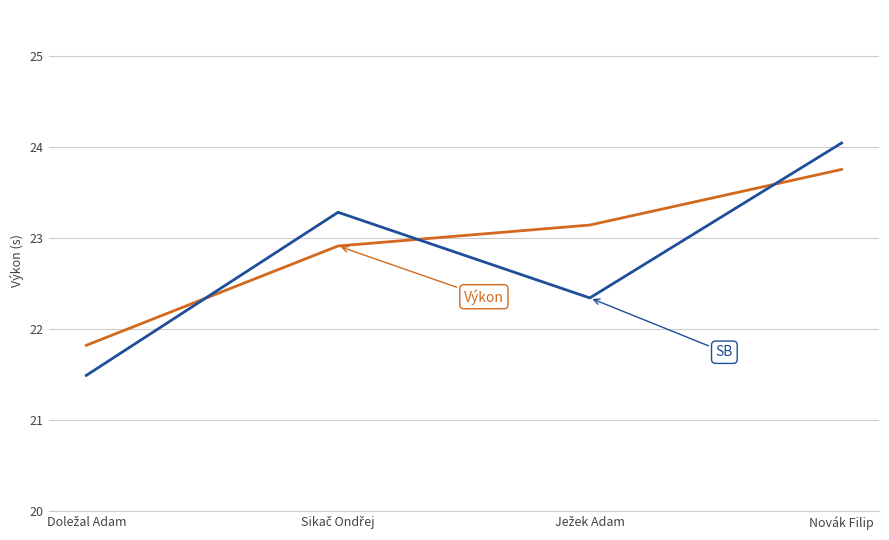

Count the number of data series in this chart.

2